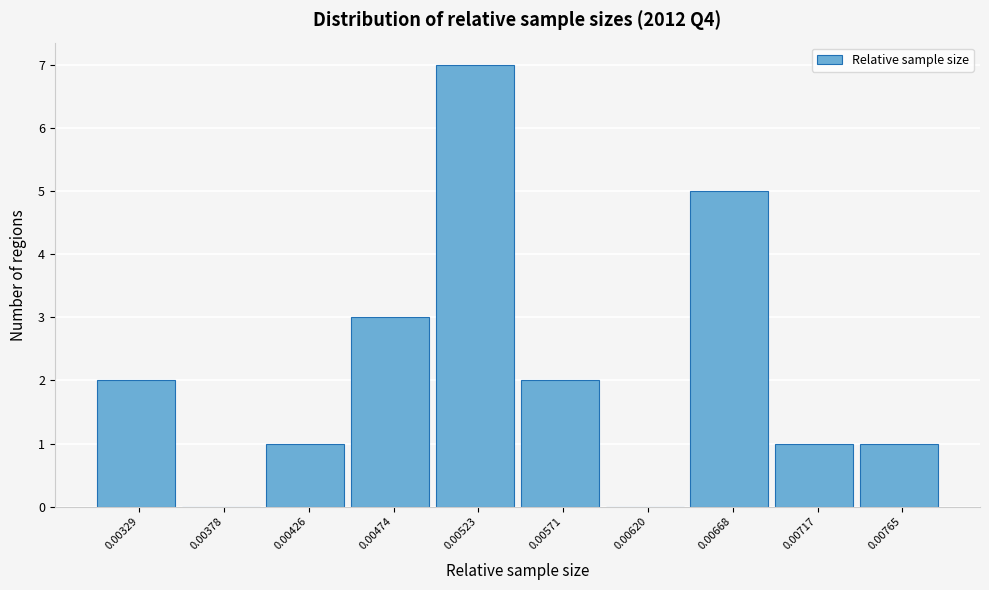

Reading left to right, extract all data points from this chart.

0.00329=2	0.00378=0	0.00426=1	0.00474=3	0.00523=7	0.00571=2	0.00620=0	0.00668=5	0.00717=1	0.00765=1